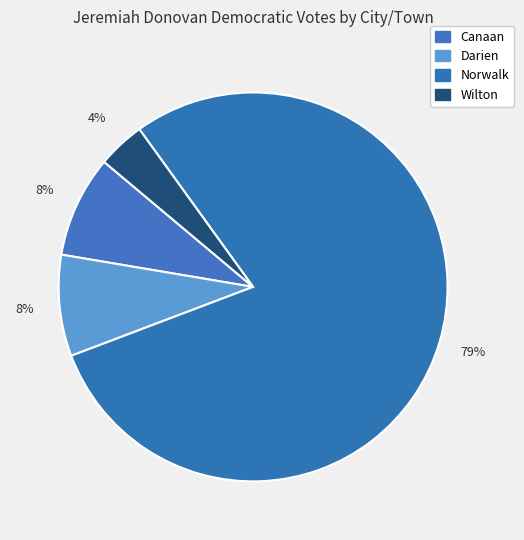

To the nearest percent, what is the difference between the Darien and Wilton slice percentages?

4%